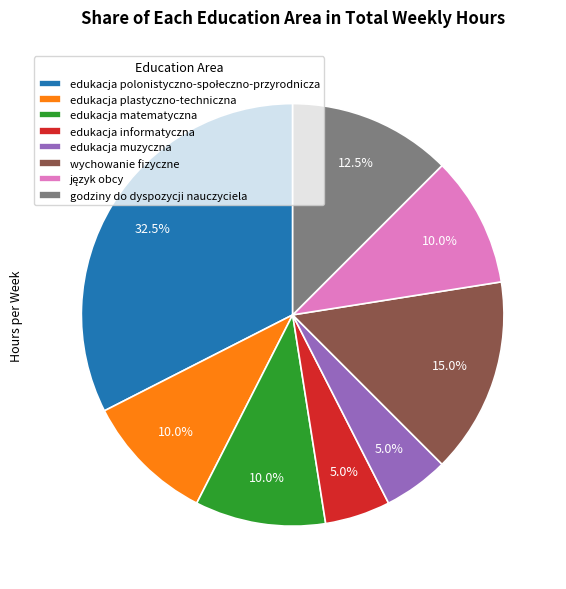

Combined, do edukacja matematyczna and godziny do dyspozycji nauczyciela account for over 50%?

No